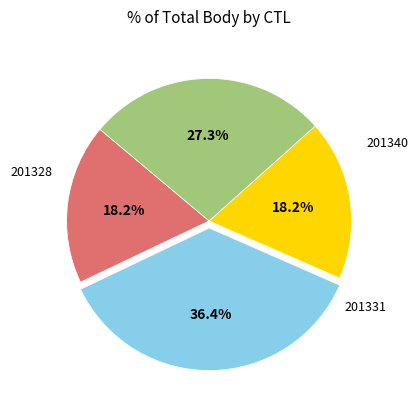

Count the number of slices in the pie.

4